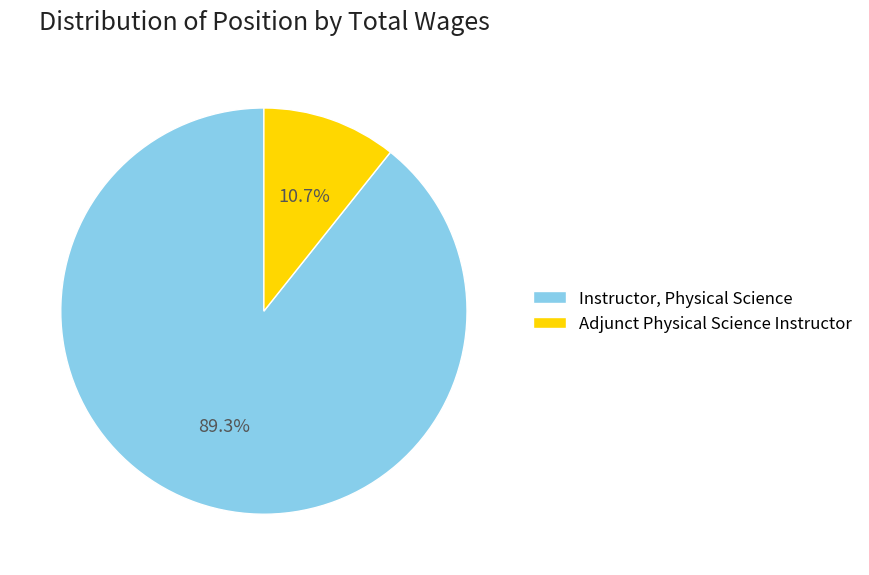

To the nearest percent, what is the difference between the Instructor, Physical Science and Adjunct Physical Science Instructor slice percentages?

79%